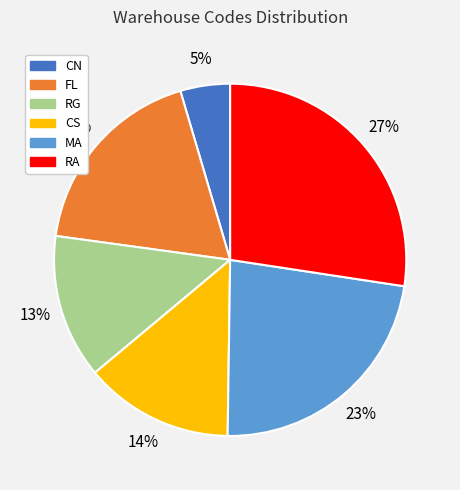

To the nearest percent, what percentage of the pie is CN?

5%